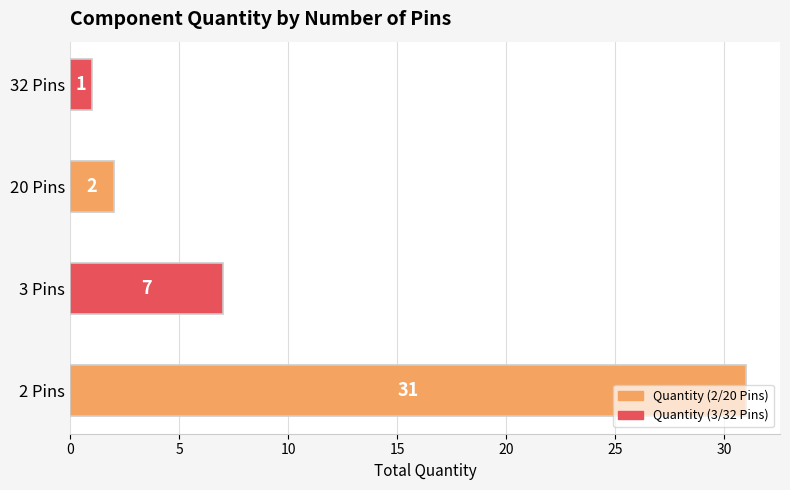

What is the smallest value displayed?

1